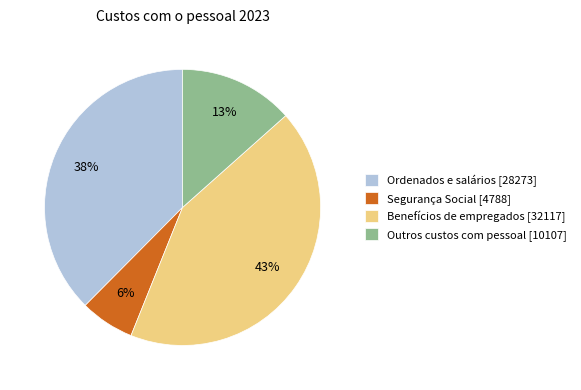

To the nearest percent, what is the average slice percentage?

25%